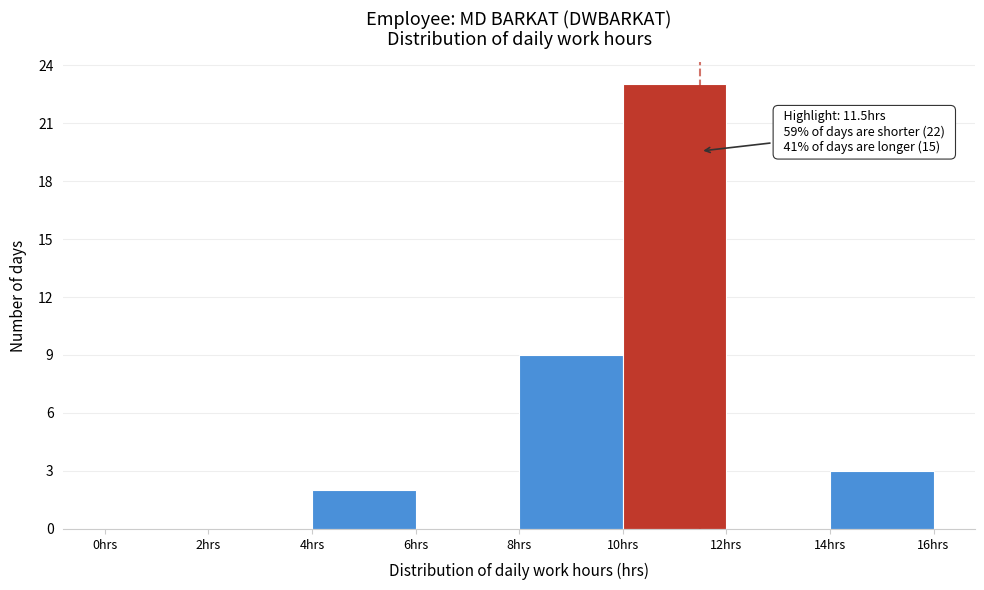

Over which range of the x-axis is the bar tallest?

10 to 12